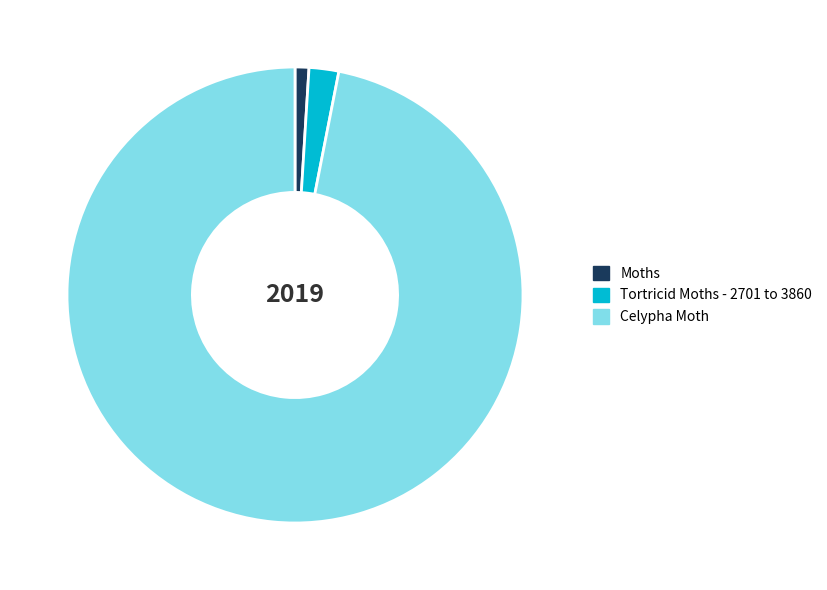

Which category accounts for the majority?

Celypha Moth